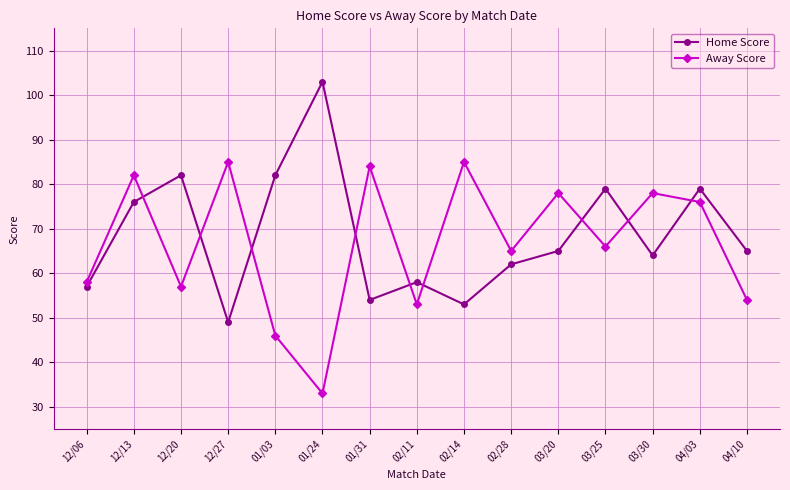

Reading right to left, what are all the values shown in this chart?

Home Score: 04/10=65	04/03=79	03/30=64	03/25=79	03/20=65	02/28=62	02/14=53	02/11=58	01/31=54	01/24=103	01/03=82	12/27=49	12/20=82	12/13=76	12/06=57
Away Score: 04/10=54	04/03=76	03/30=78	03/25=66	03/20=78	02/28=65	02/14=85	02/11=53	01/31=84	01/24=33	01/03=46	12/27=85	12/20=57	12/13=82	12/06=58